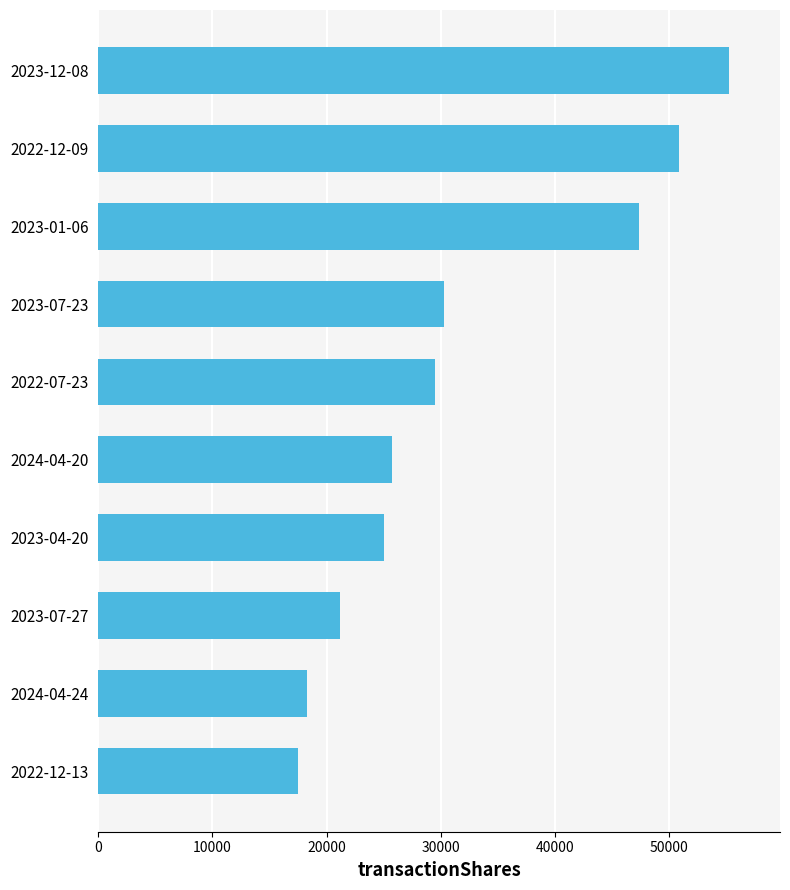

What is the maximum value shown in the chart?

55272